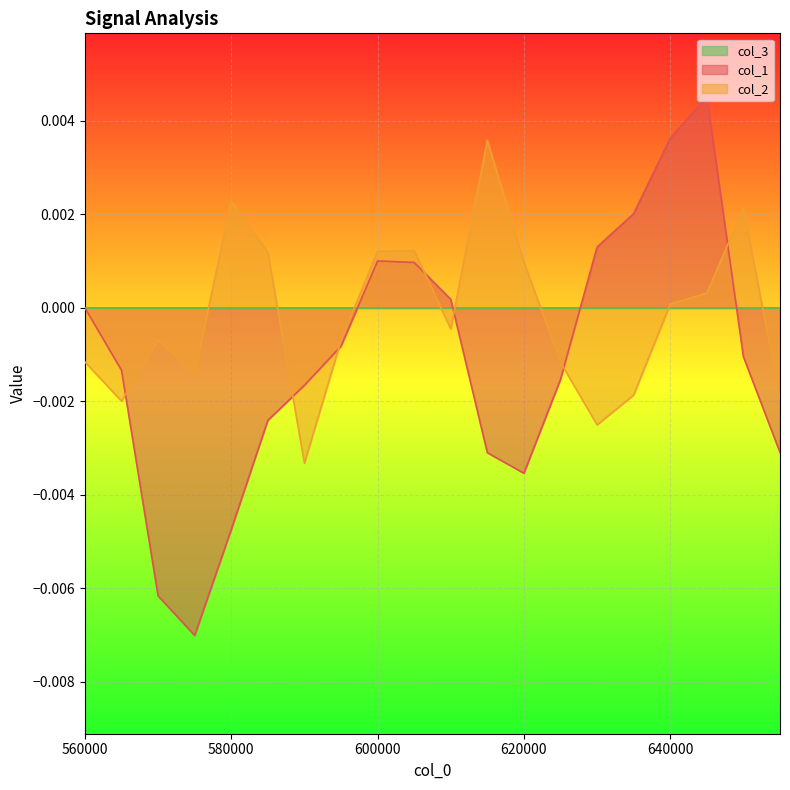

At how many categories does at least one series exceed 0?

12